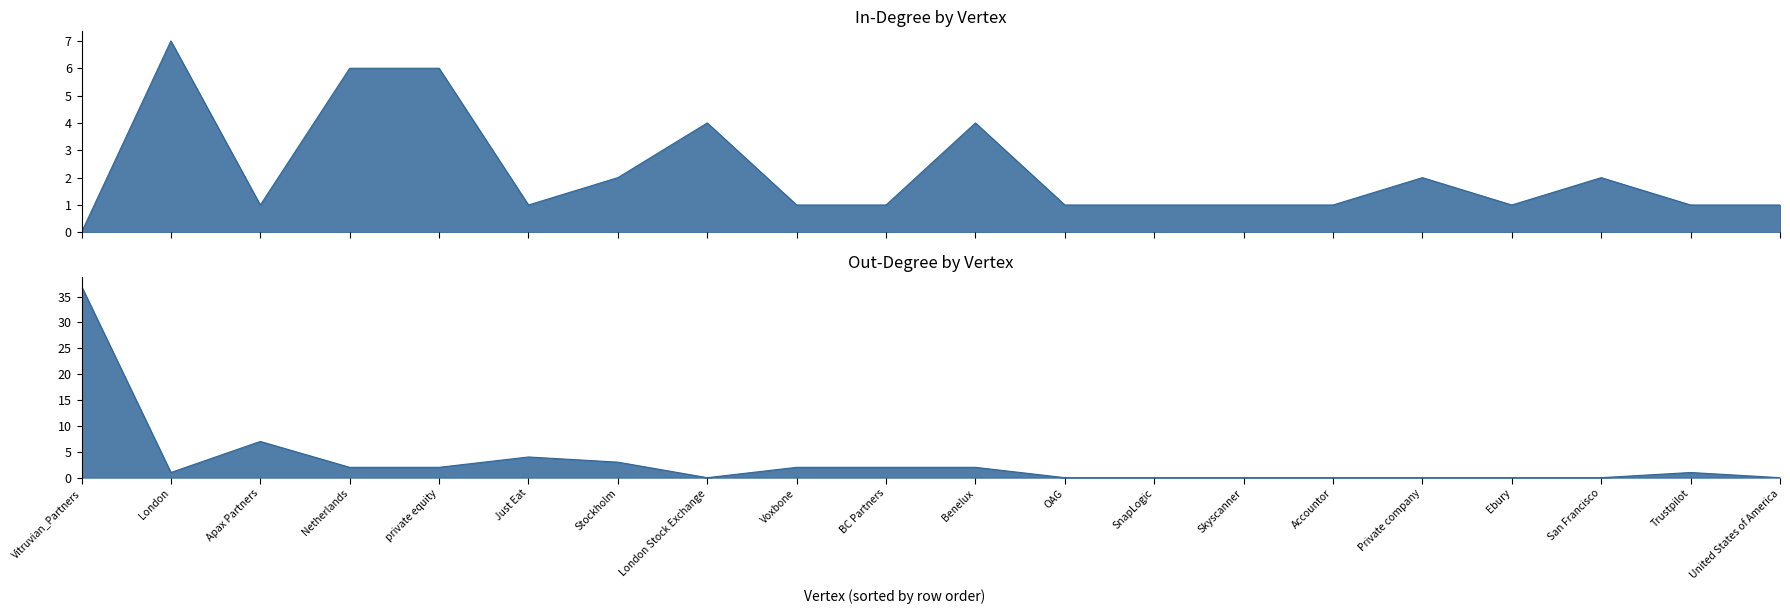

Reading left to right, list all the values displayed in this chart.

In-Degree: Vitruvian_Partners=0	London=7	Apax Partners=1	Netherlands=6	private equity=6	Just Eat=1	Stockholm=2	London Stock Exchange=4	Voxbone=1	BC Partners=1	Benelux=4	OAG=1	SnapLogic=1	Skyscanner=1	Accountor=1	Private company=2	Ebury=1	San Francisco=2	Trustpilot=1	United States of America=1
Out-Degree: Vitruvian_Partners=37	London=1	Apax Partners=7	Netherlands=2	private equity=2	Just Eat=4	Stockholm=3	London Stock Exchange=0	Voxbone=2	BC Partners=2	Benelux=2	OAG=0	SnapLogic=0	Skyscanner=0	Accountor=0	Private company=0	Ebury=0	San Francisco=0	Trustpilot=1	United States of America=0